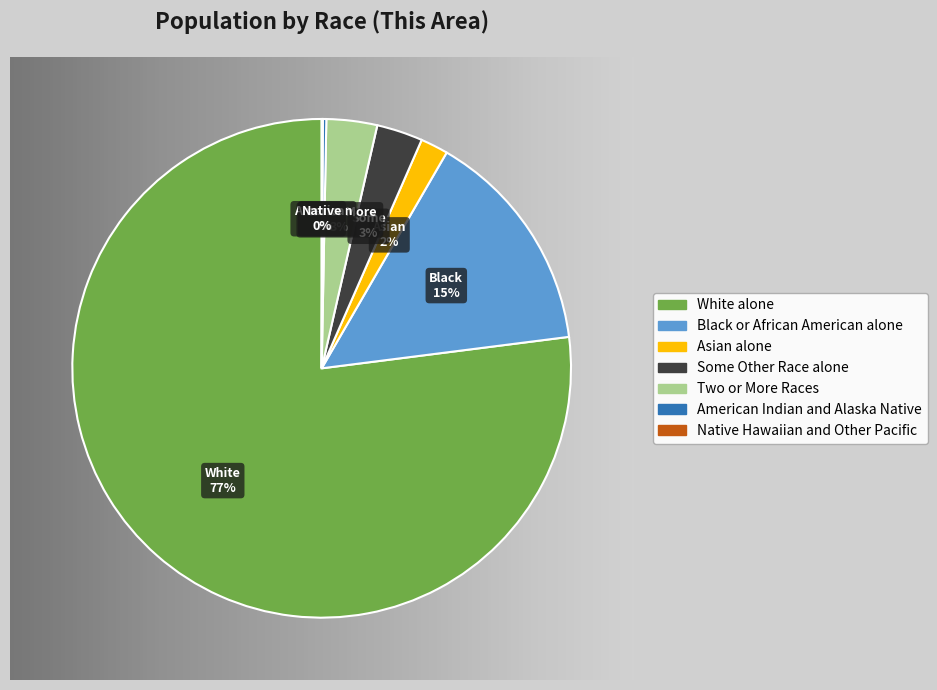

What is the largest slice in the pie chart?

White alone